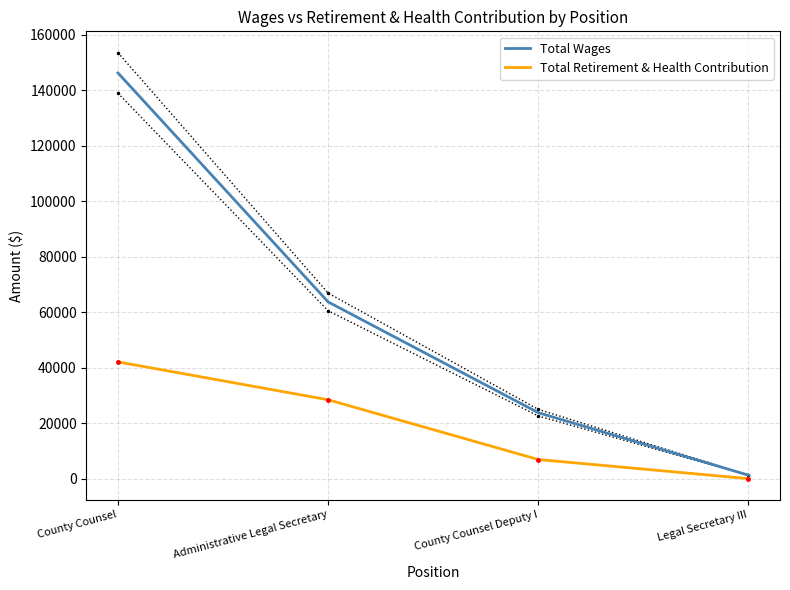

Between Legal Secretary III and County Counsel, which is larger?

County Counsel